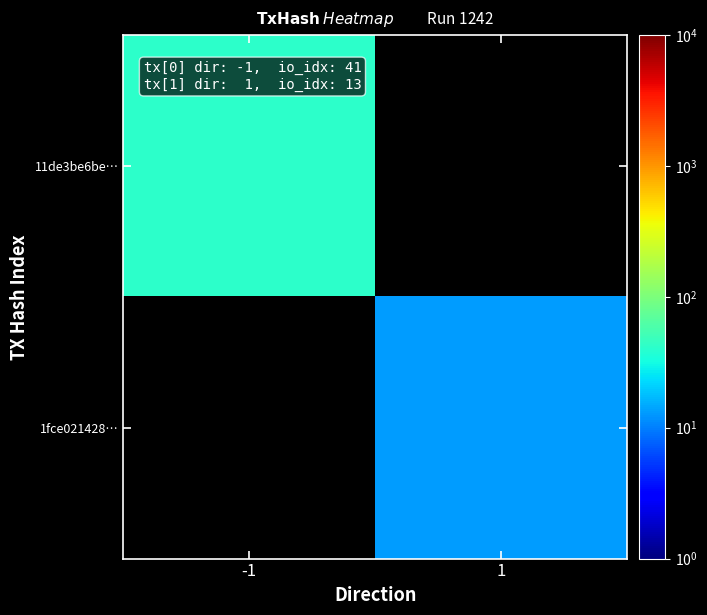

The value of 1fce021428… at 1 is 13.0. True or false?

True